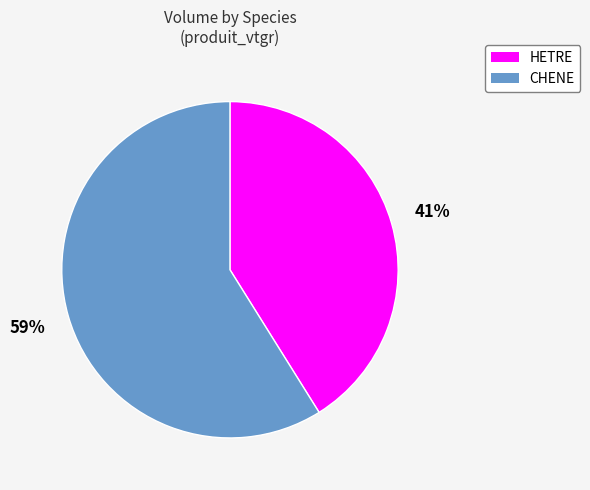

Rank the categories by value from highest to lowest.

CHENE, HETRE